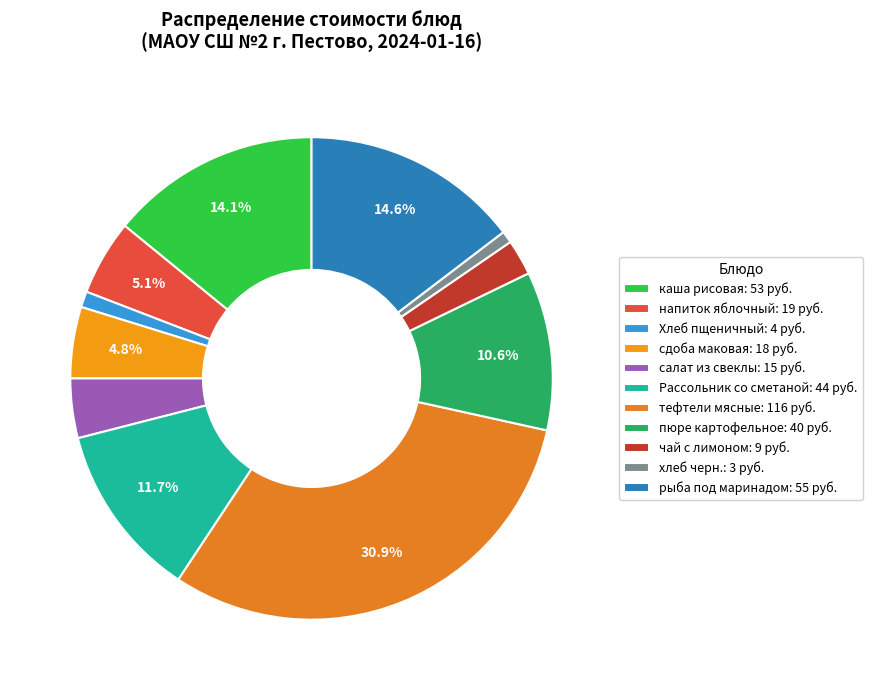

Is the sum of сдоба маковая and каша рисовая greater than half?

No